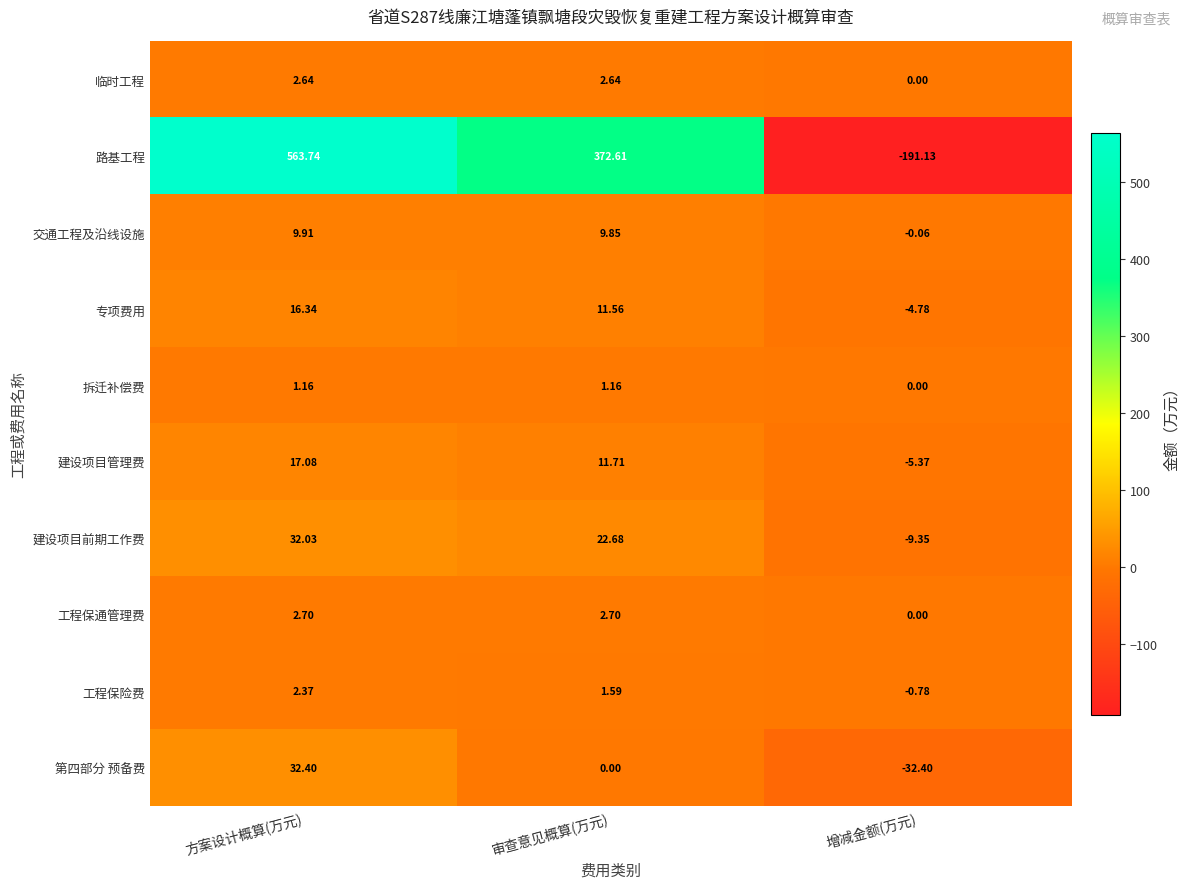

Between 审查意见概算(万元) and 增减金额(万元), which series saw the biggest shift?

路基工程